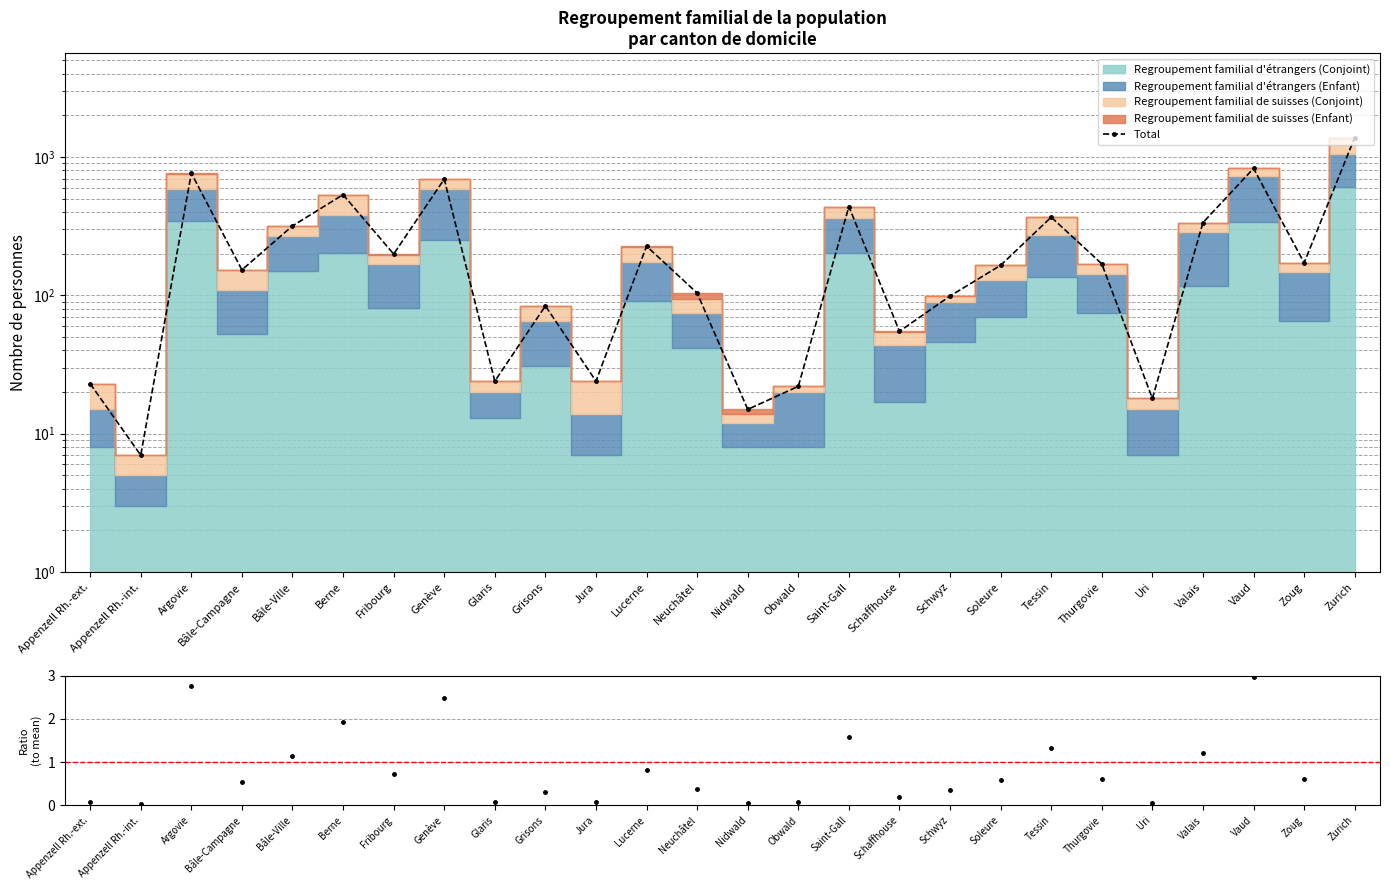

Where is the first local maximum for Ratio to mean?

Argovie